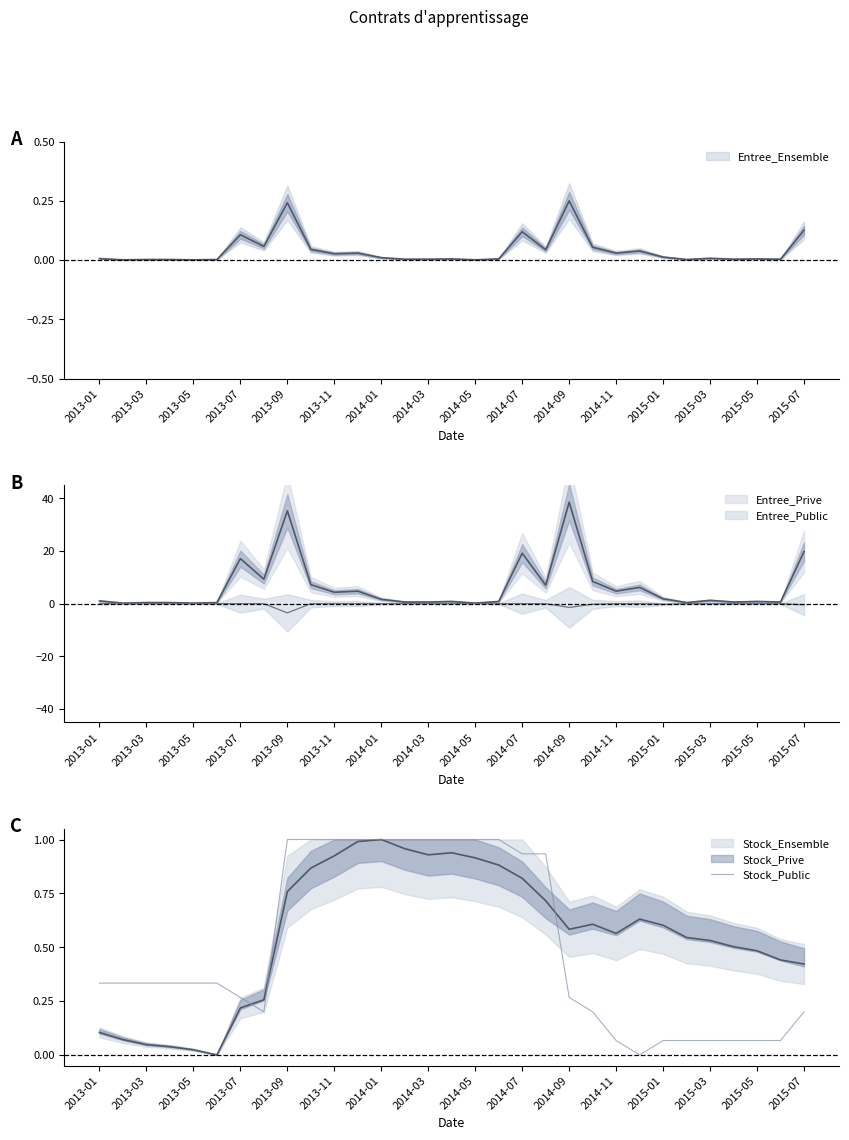

Read the value at 17.

1.0